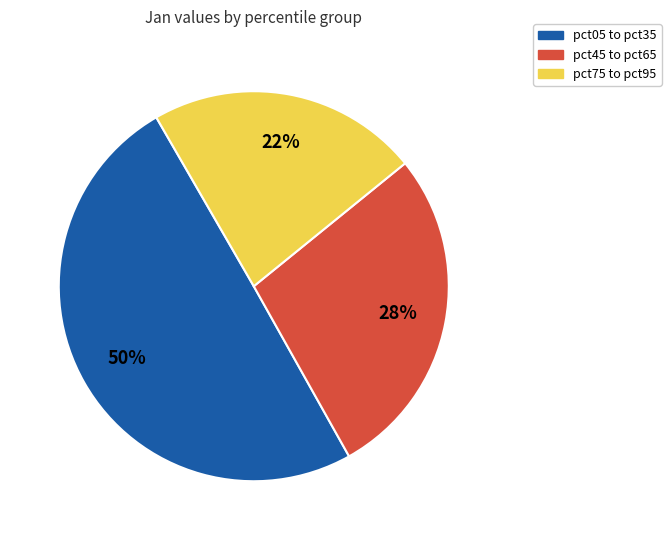

What percentage is the pct75 to pct95 slice, to the nearest percent?

22%